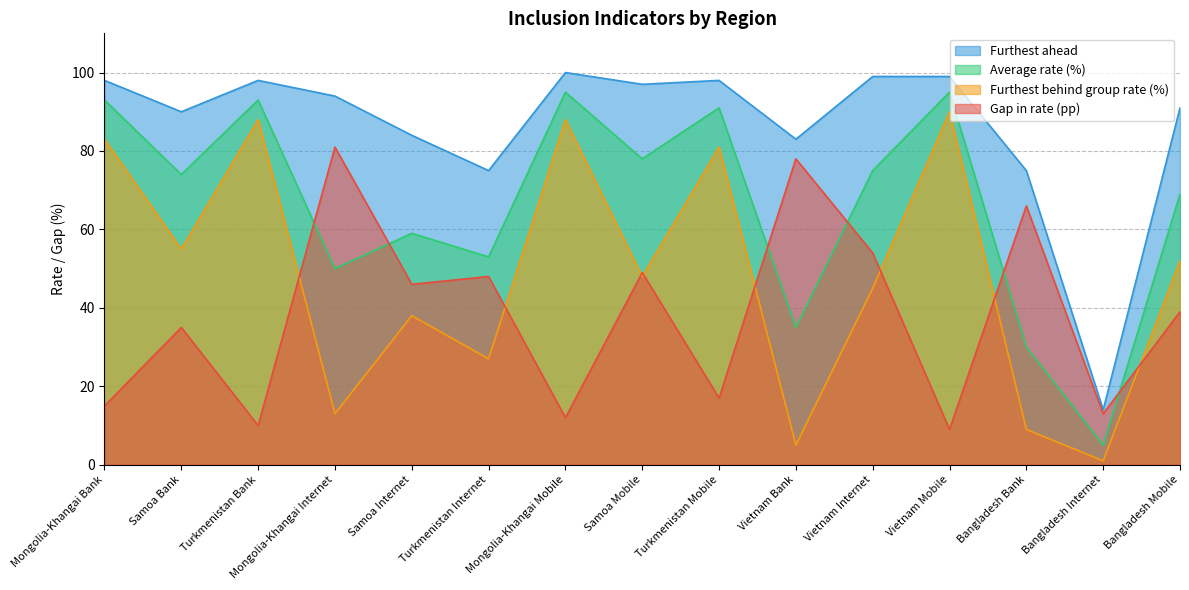

Which series ends up on top after the final intersection of Gap in rate (pp) and Average rate (%)?

Average rate (%)